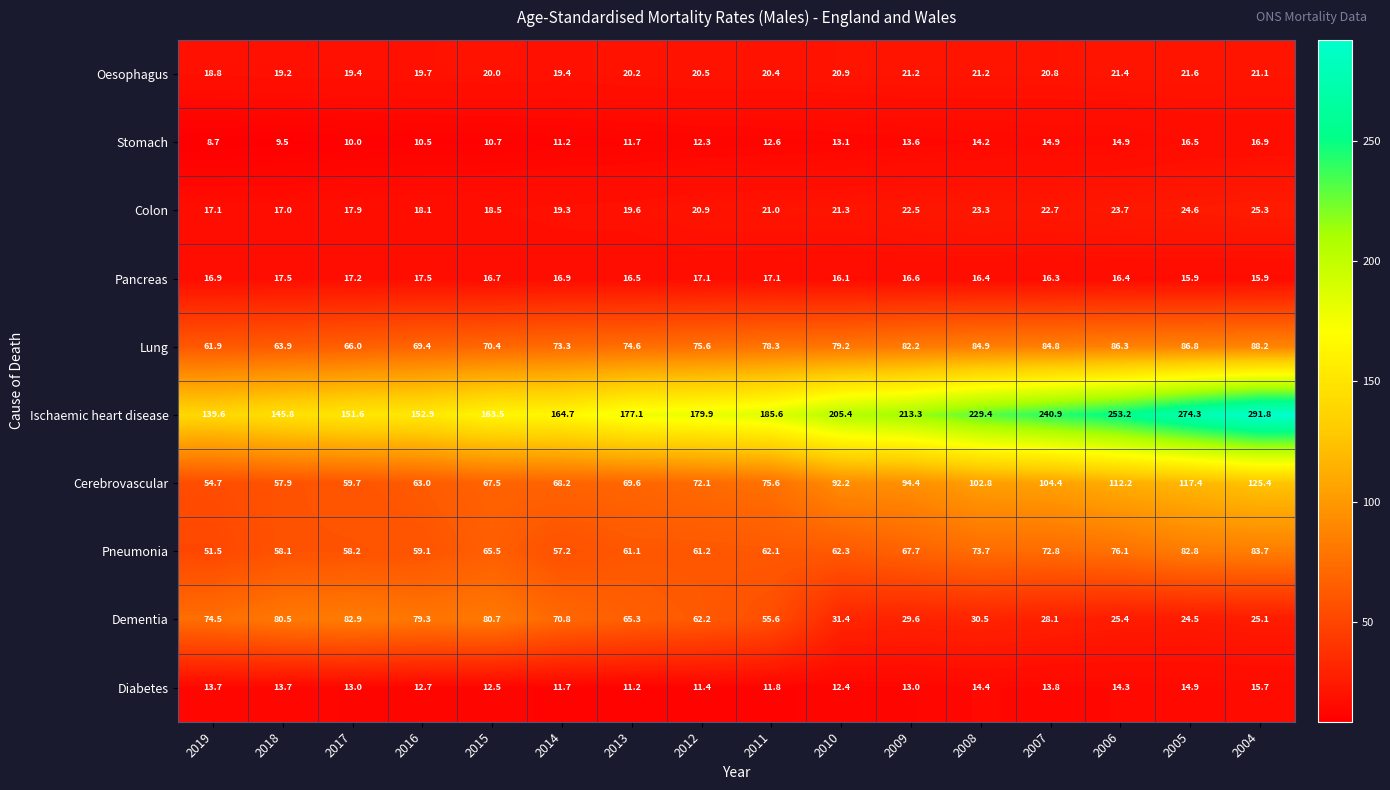

Which category has the lowest value across all series?

2019